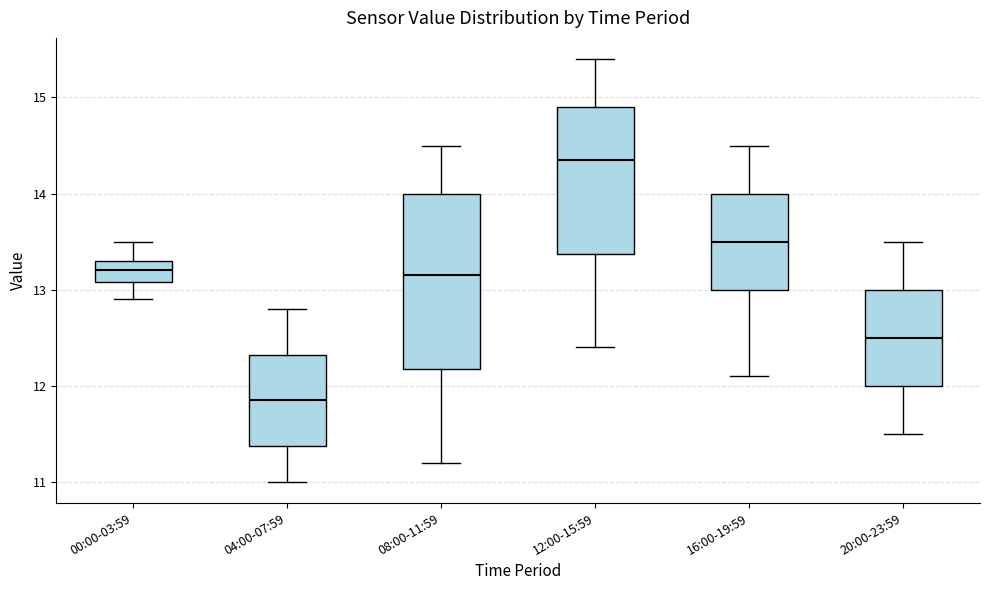

Reading left to right, read every box against the y-axis: the position of its median line, the range the box covers, and the ends of its whiskers. The values are not printed on the chart, so give them approximately, as read against the axis.

00:00-03:59: median 13.2, box 13.1 to 13.3, whiskers 12.9 to 13.5
04:00-07:59: median 11.9, box 11.4 to 12.3, whiskers 11.0 to 12.8
08:00-11:59: median 13.2, box 12.2 to 14.0, whiskers 11.2 to 14.5
12:00-15:59: median 14.4, box 13.4 to 14.9, whiskers 12.4 to 15.4
16:00-19:59: median 13.5, box 13.0 to 14.0, whiskers 12.1 to 14.5
20:00-23:59: median 12.5, box 12.0 to 13.0, whiskers 11.5 to 13.5